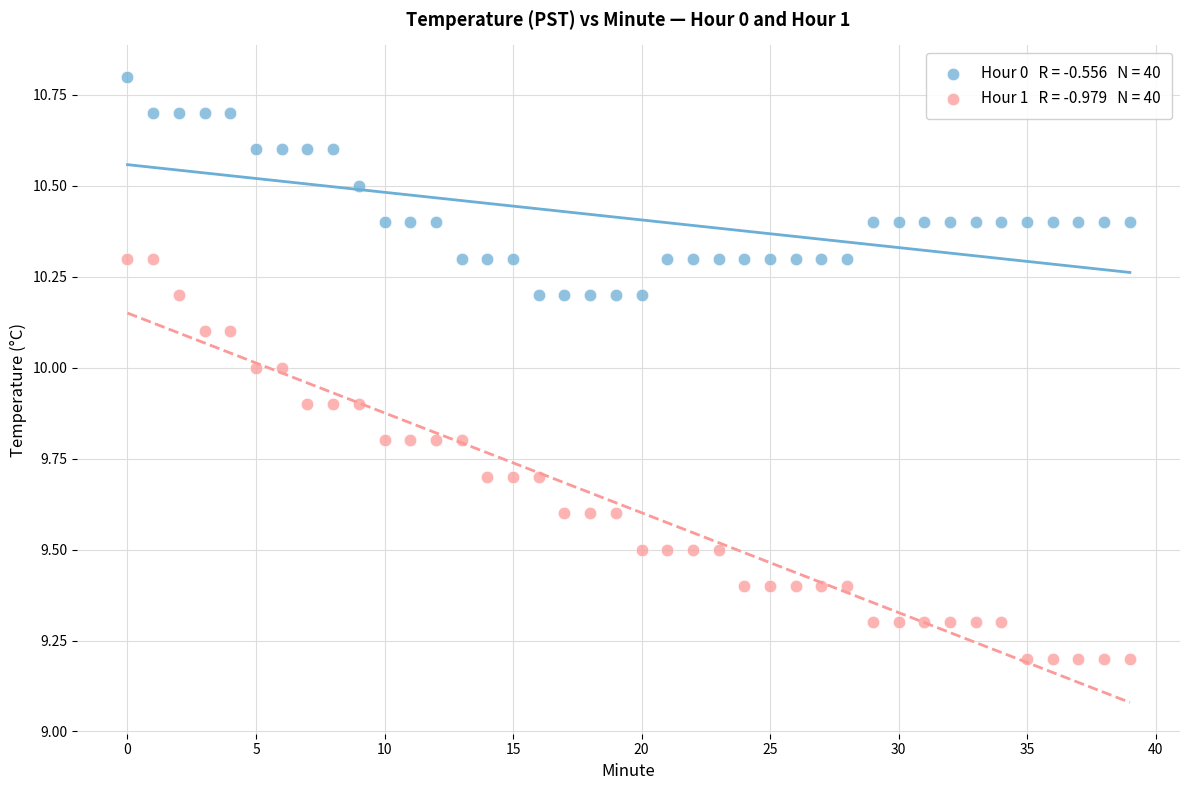

How many points are shown in the scatter plot?

80